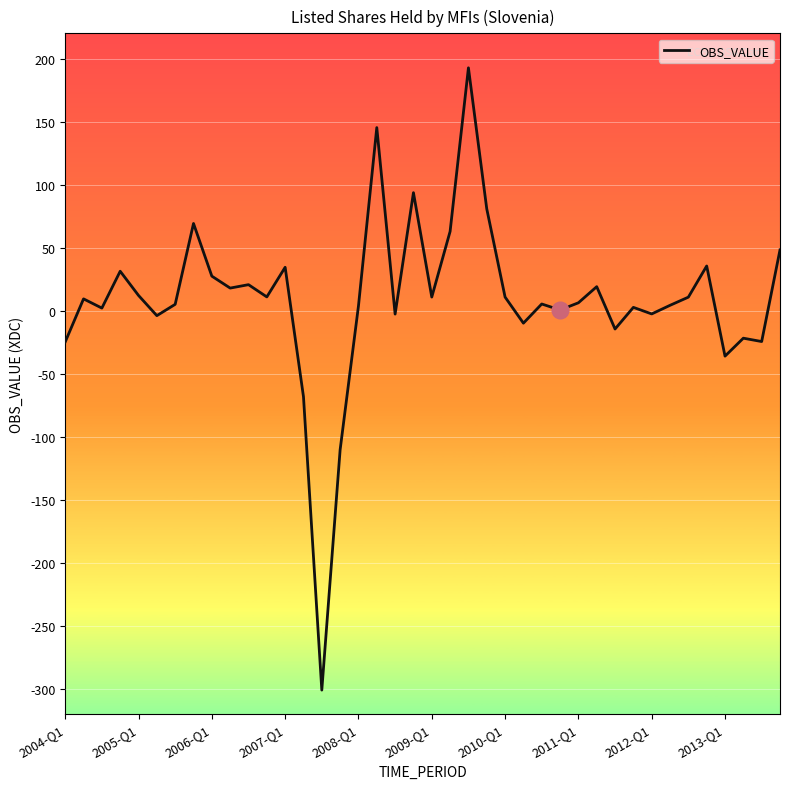

What is the minimum value shown in the chart?

-300.9